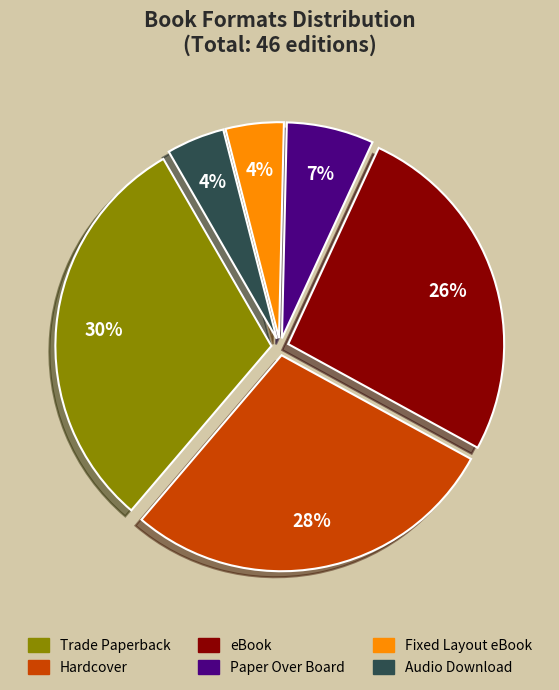

Is the sum of Trade Paperback and Hardcover greater than half?

Yes